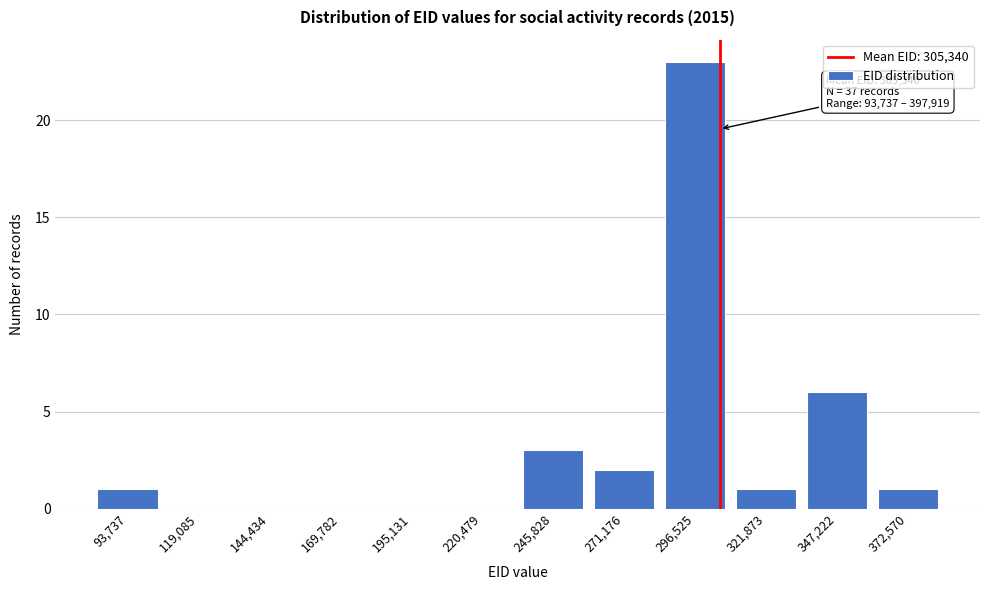

Reading left to right, extract all data points from this chart.

93,737=1	119,085=0	144,434=0	169,782=0	195,131=0	220,479=0	245,828=3	271,176=2	296,525=23	321,873=1	347,222=6	372,570=1